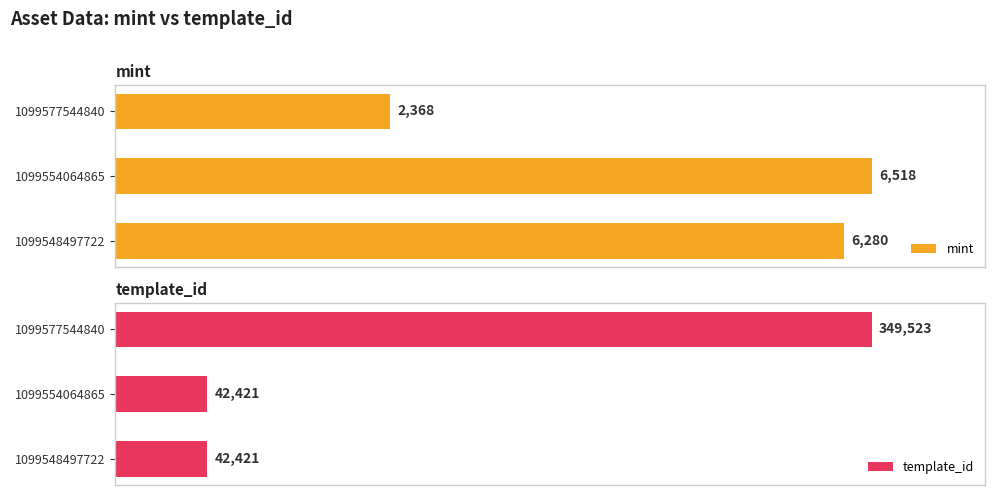

What is the minimum value shown in the chart?

2368